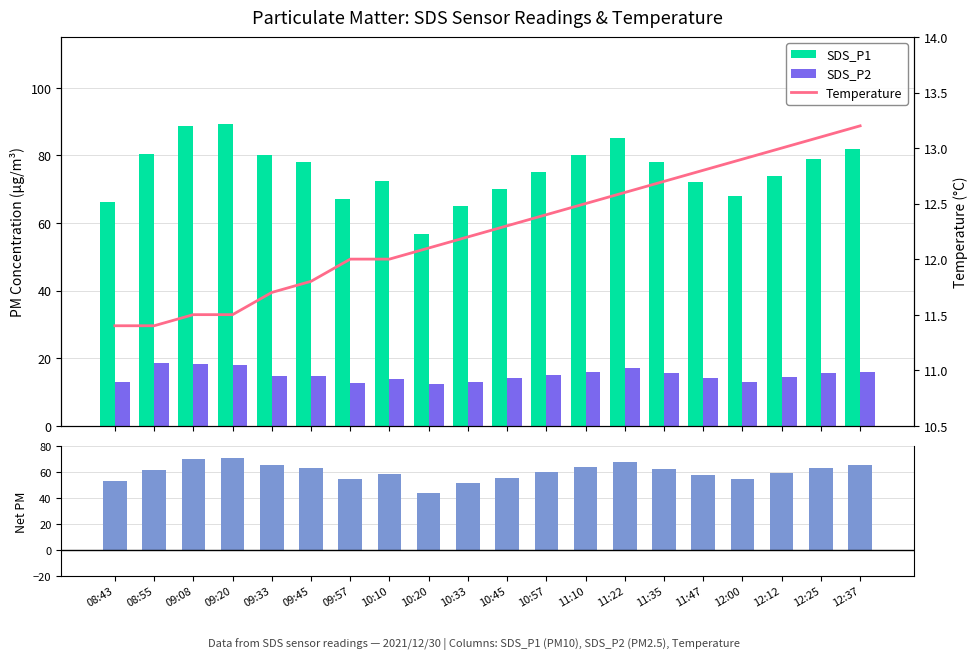

Rank the series at 12:37 from lowest to highest value.

Temperature, SDS_P2, Net PM (P1-P2), SDS_P1